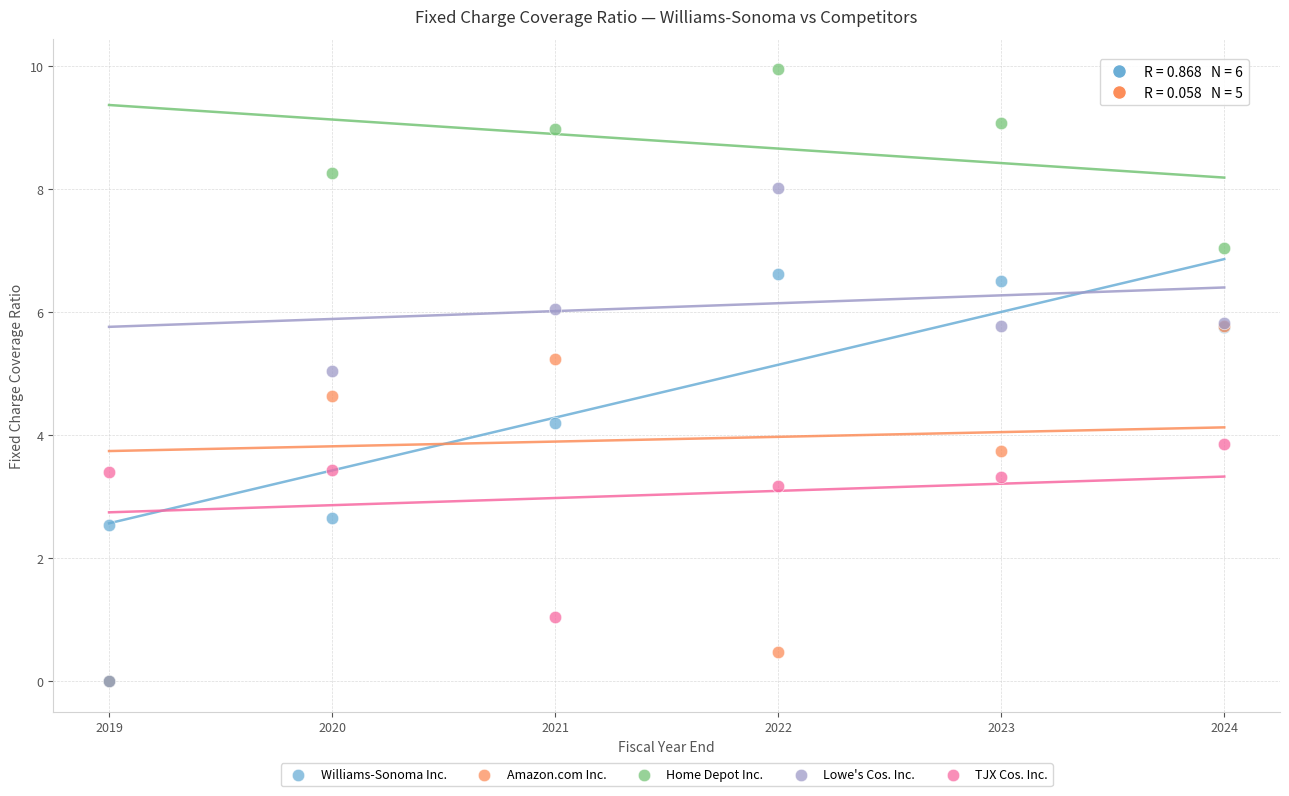

In the Amazon.com Inc. series, what Y value is closest to 2?

0.5